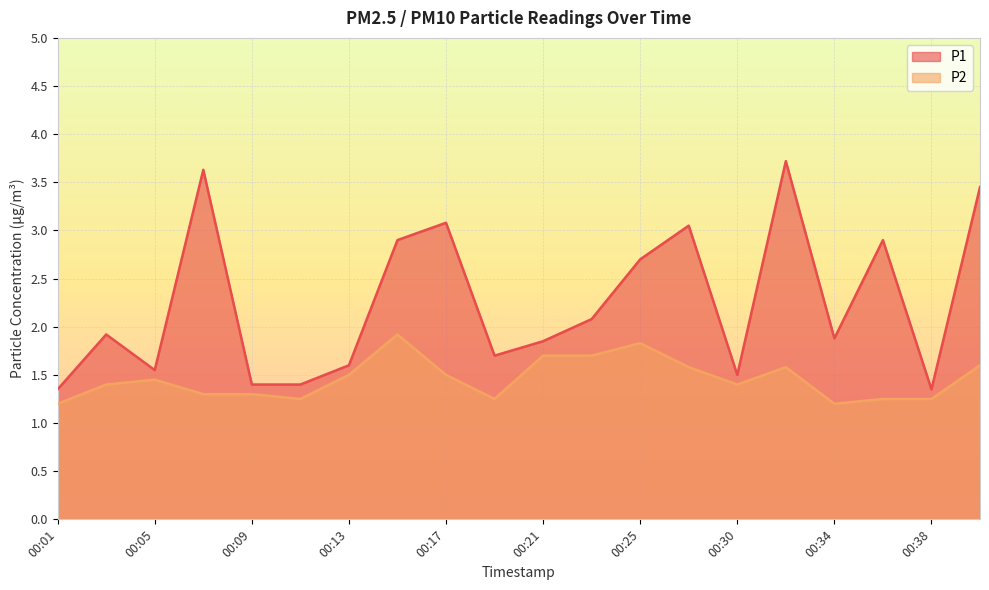

List the labels in order of P1 value, largest first.

00:32, 00:07, 00:40, 00:17, 00:27, 00:15, 00:36, 00:25, 00:23, 00:03, 00:34, 00:21, 00:19, 00:13, 00:05, 00:30, 00:09, 00:11, 00:01, 00:38